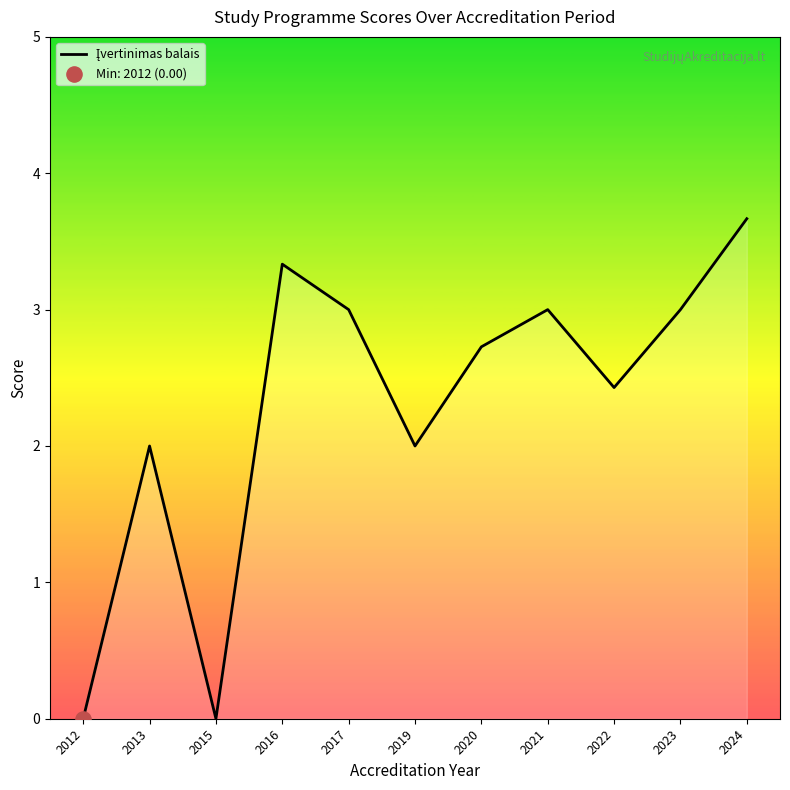

What is the change in value from 2012 to 2022?

+2.4